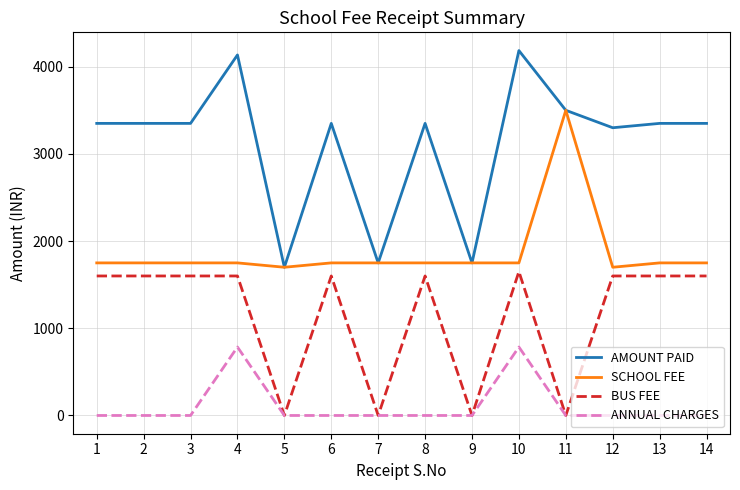

Which series has the largest range (max minus min)?

AMOUNT PAID